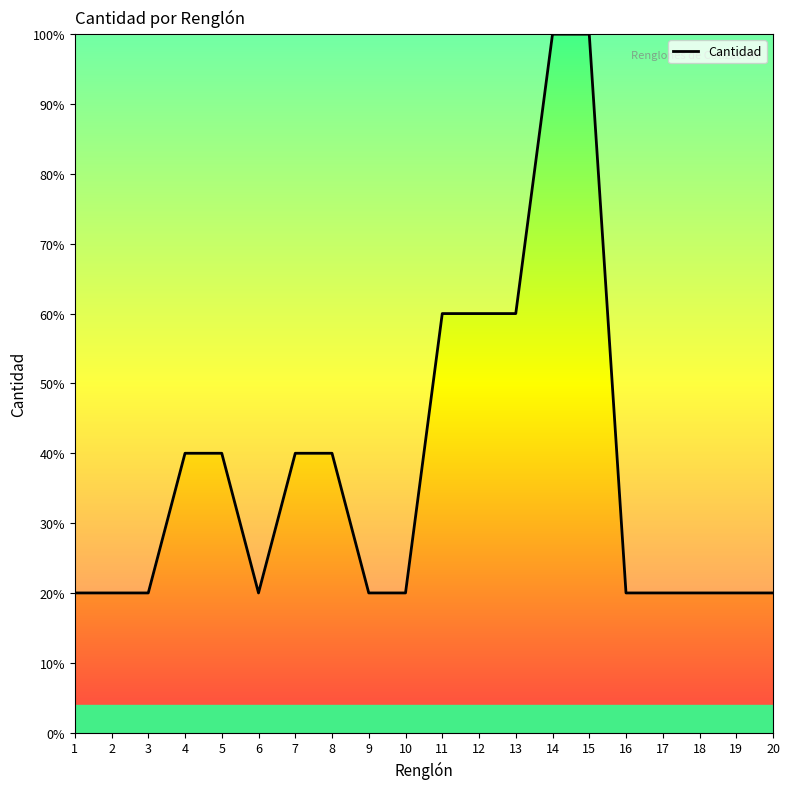

The value at 4 is 70. True or false?

False